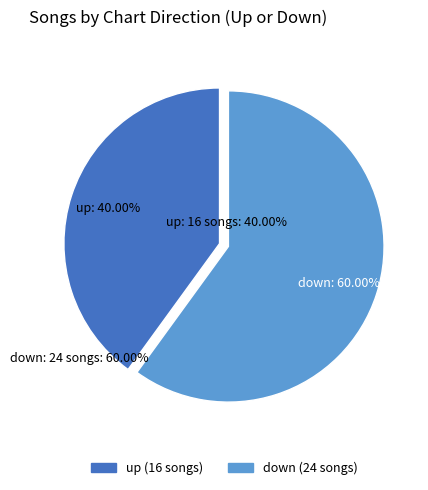

Rank the categories by value from lowest to highest.

up, down